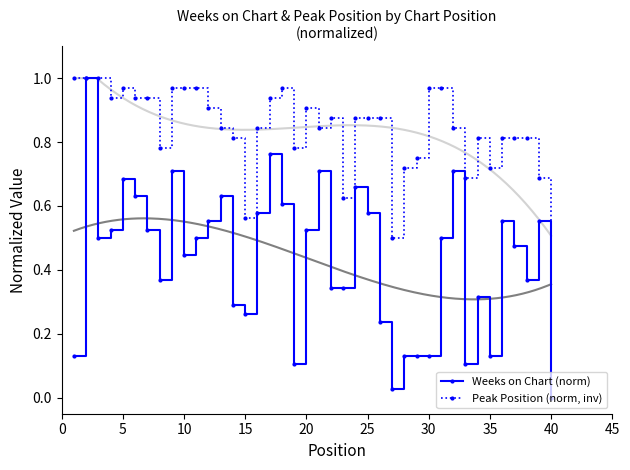

Reading right to left, list all the values displayed in this chart.

Weeks on Chart (norm): 0.0	0.6	0.4	0.5	0.6	0.1	0.3	0.1	0.7	0.5	0.1	0.1	0.1	0.0	0.2	0.6	0.7	0.3	0.3	0.7	0.5	0.1	0.6	0.8	0.6	0.3	0.3	0.6	0.6	0.5	0.4	0.7	0.4	0.5	0.6	0.7	0.5	0.5	1.0	0.1
Peak Position (norm, inv): 0.0	0.7	0.8	0.8	0.8	0.7	0.8	0.7	0.8	1.0	1.0	0.8	0.7	0.5	0.9	0.9	0.9	0.6	0.9	0.8	0.9	0.8	1.0	0.9	0.8	0.6	0.8	0.8	0.9	1.0	1.0	1.0	0.8	0.9	0.9	1.0	0.9	1.0	1.0	1.0